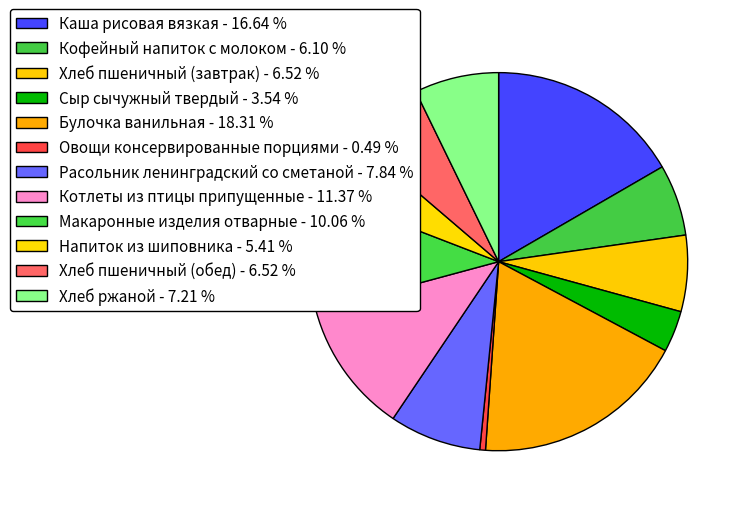

Which slice is the smallest?

Овощи консервированные порциями